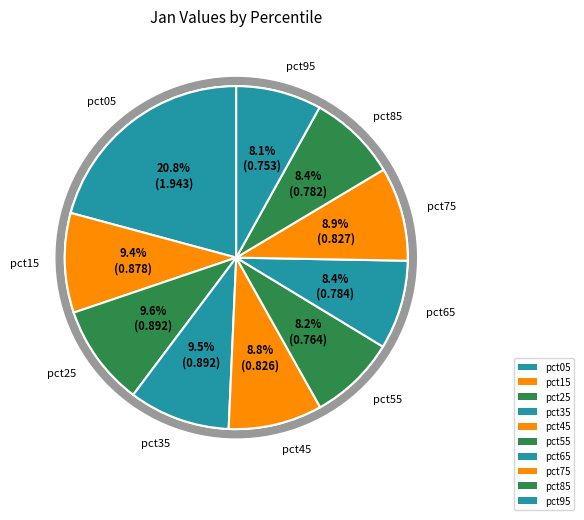

How many segments does this pie chart have?

10